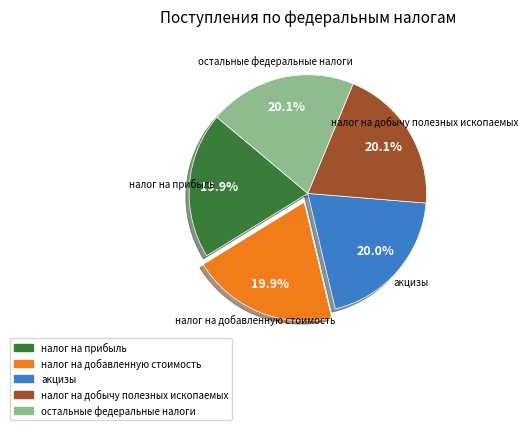

How much of the chart is everything except акцизы?

80.0%